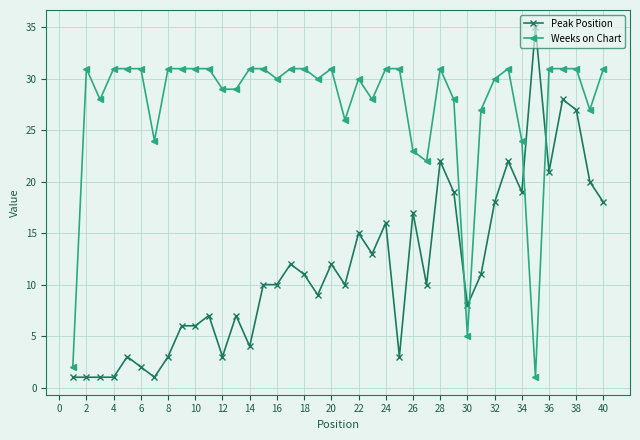

Which series has the largest range (max minus min)?

Peak Position